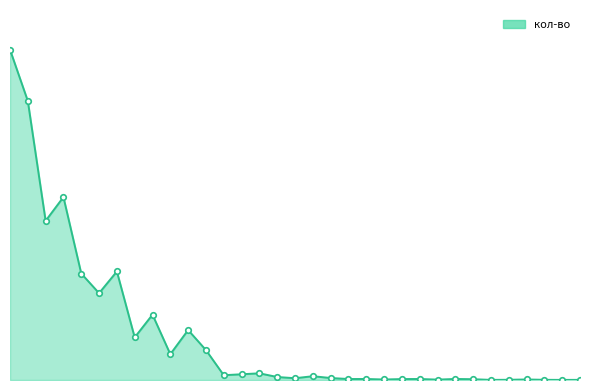

Reading left to right, extract all data points from this chart.

0=1210.0	1=1022.0	2=583.0	3=670.0	4=390.0	5=318.0	6=397.5	7=156.0	8=239.3	9=94.5	10=183.0	11=109.7	12=17.5	13=21.0	14=24.5	15=11.0	16=6.5	17=13.9	18=7.3	19=3.6	20=3.7	21=1.9	22=3.4	23=3.7	24=1.4	25=3.8	26=2.9	27=0.4	28=0.8	29=1.9	30=0.7	31=0.4	32=0.5